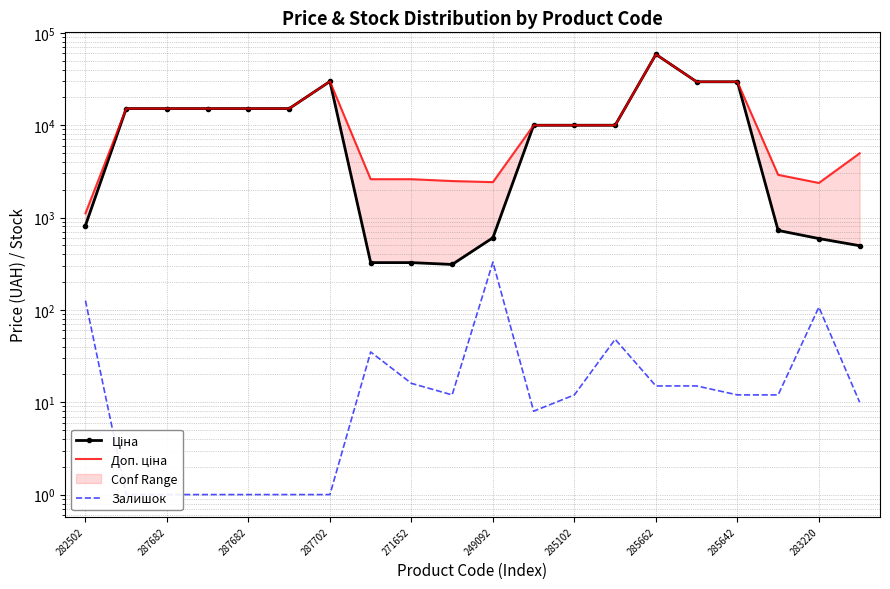

Which series has the largest range (max minus min)?

Ціна